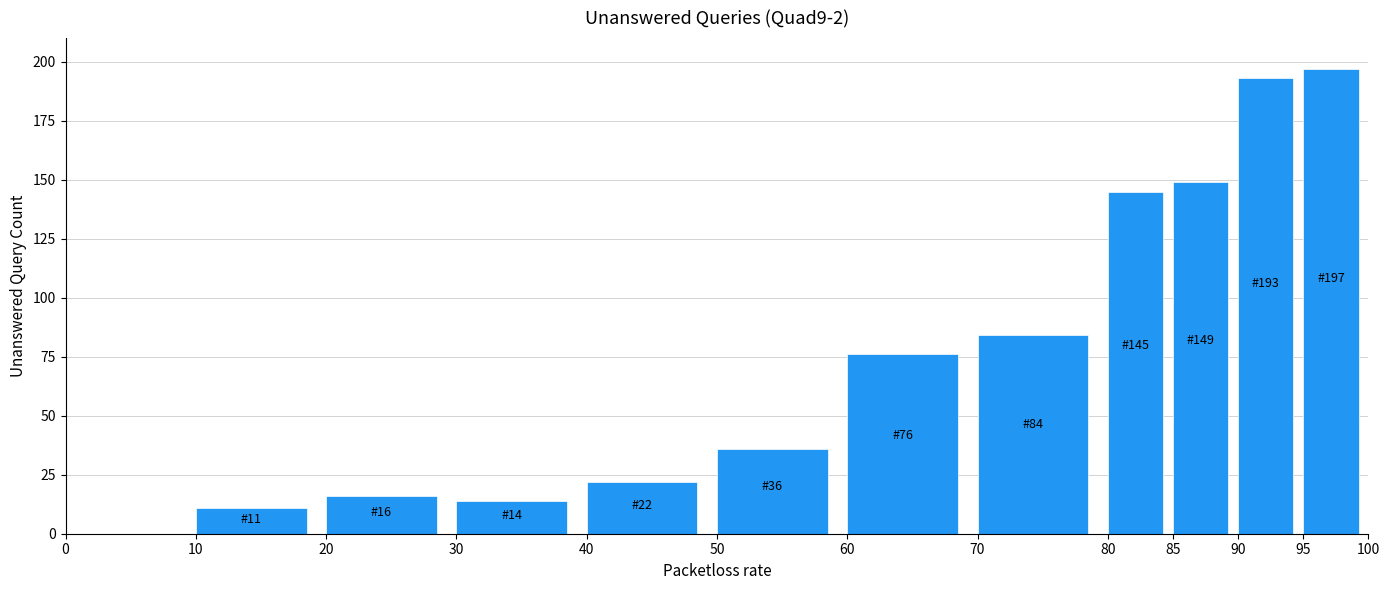

Reading left to right, what are all the values shown in this chart?

0=0	10=11	20=16	30=14	40=22	50=36	60=76	70=84	80=145	85=149	90=193	95=197